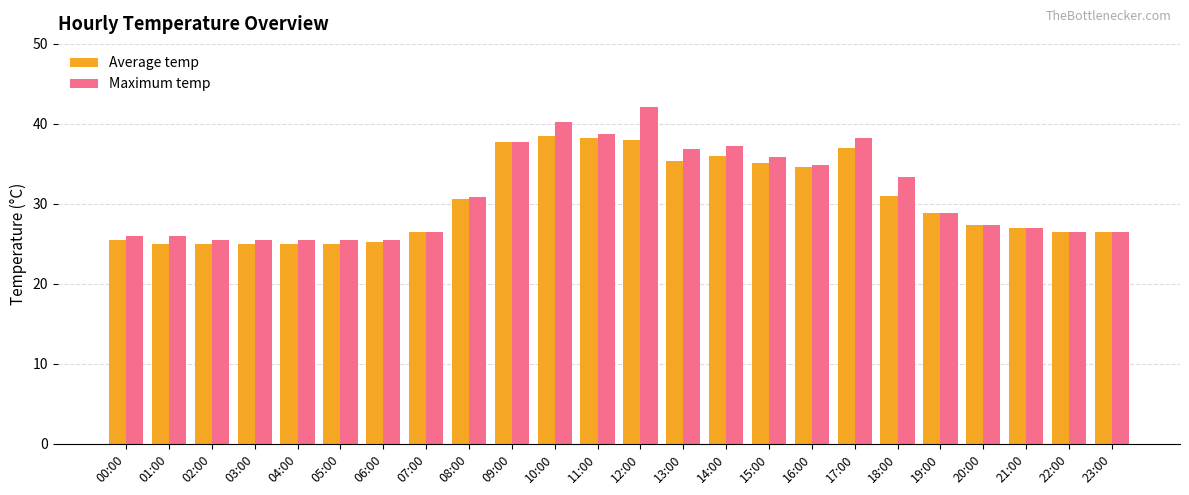

Where does the Maximum temp series first go above 28?

08:00